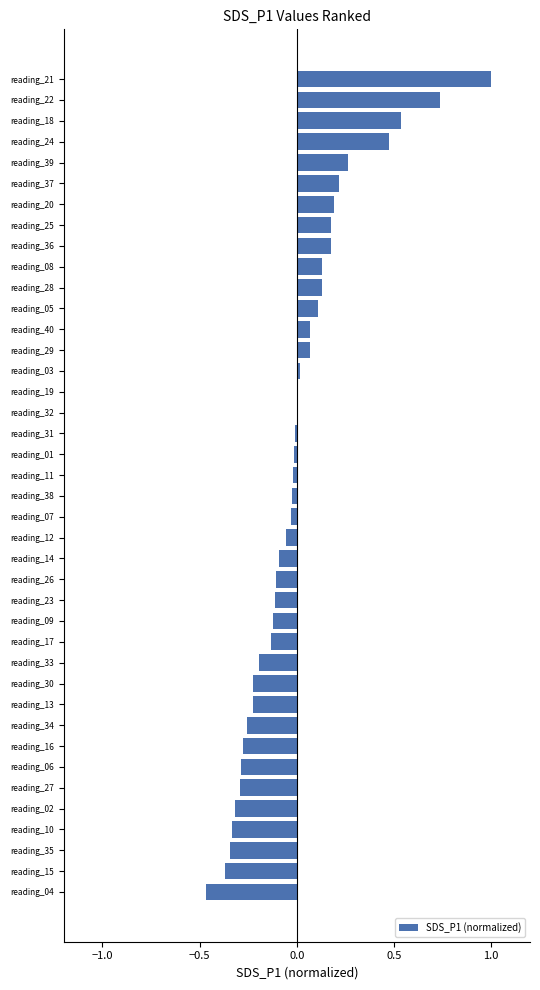

Which category has the highest value across all series?

reading_21